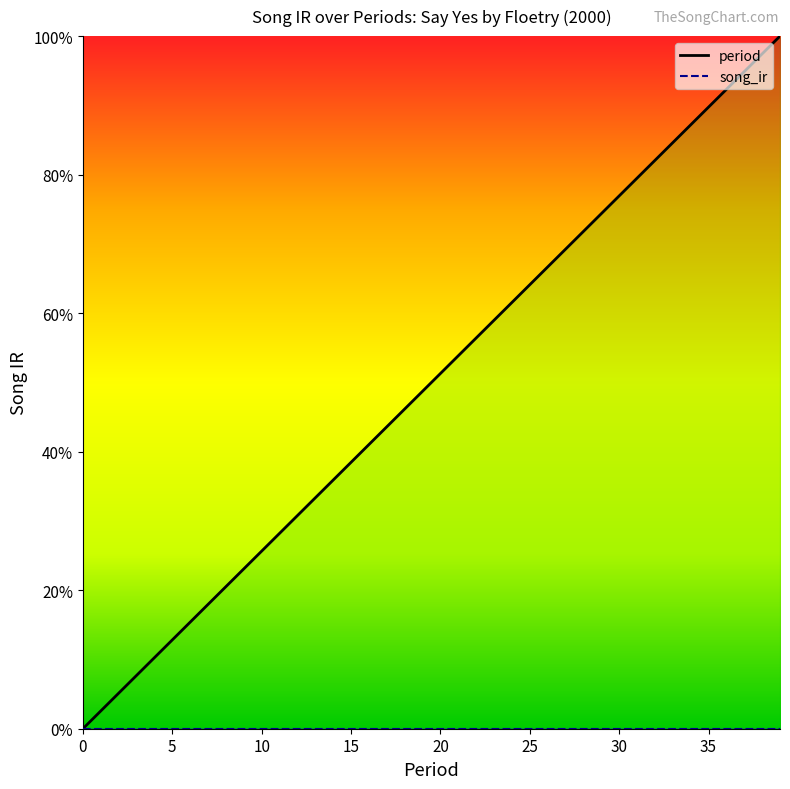

What is the difference between the maximum and second lowest values?

1.0